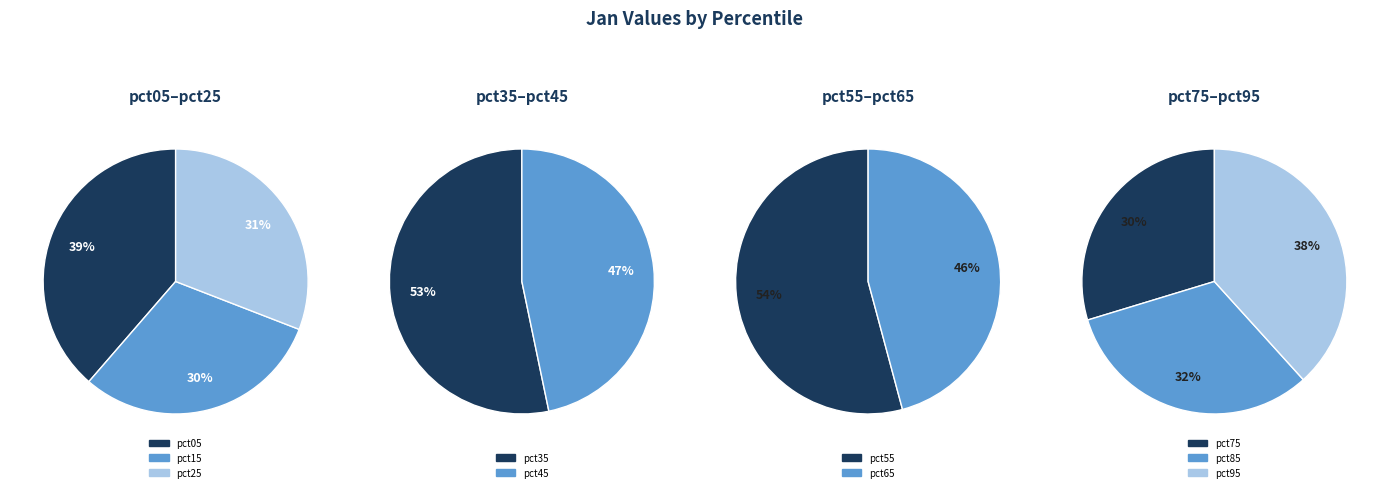

Rank the categories by value from highest to lowest.

pct05, pct25, pct15, pct35, pct45, pct55, pct95, pct65, pct85, pct75